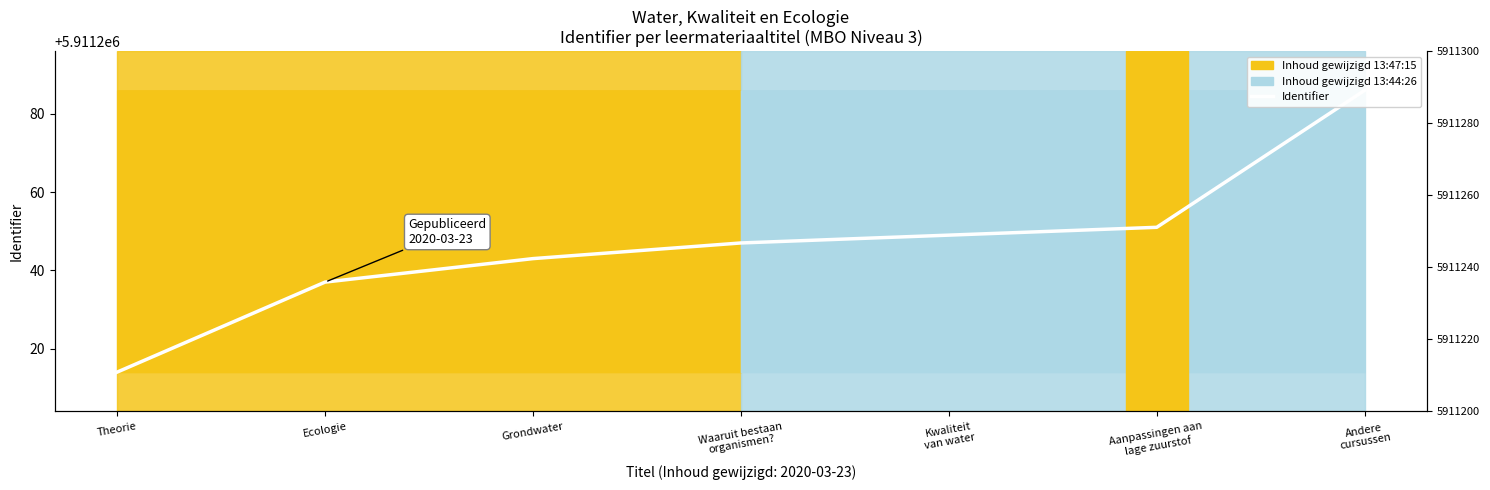

What is the label of the 1st point from the left?

Theorie